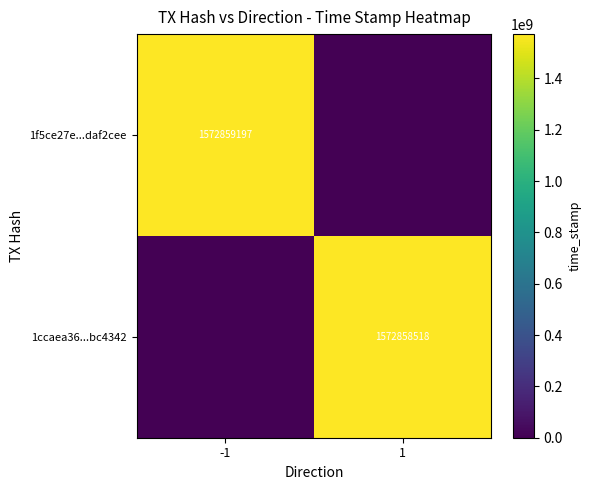

True or false: 1ccaea36...bc4342 has a value of 1572858518 at 1.

True